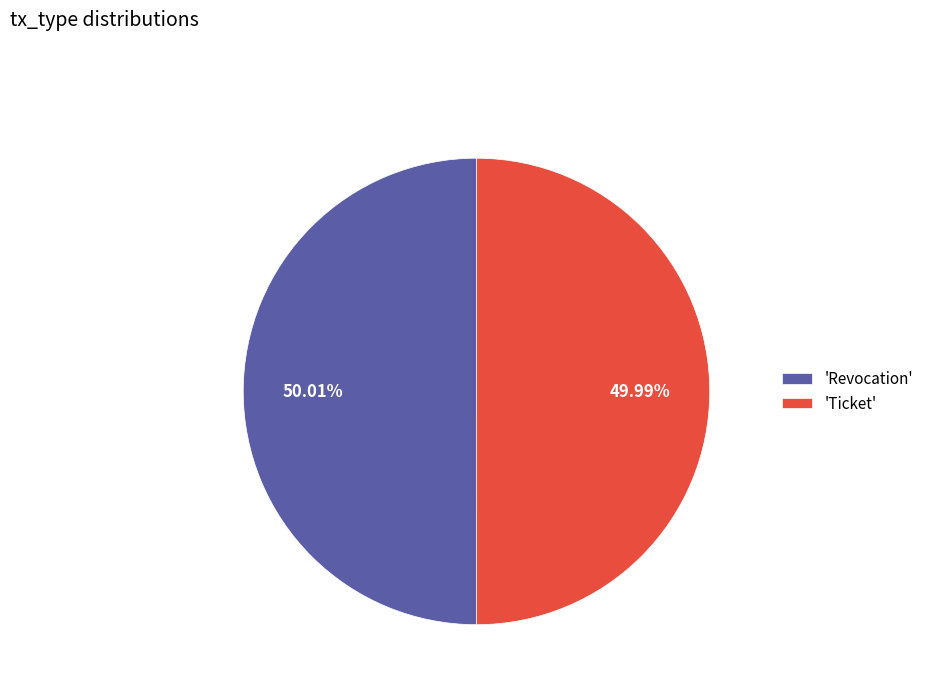

Approximately how many times larger is the value at 'Revocation' compared to 'Ticket'?

1.0